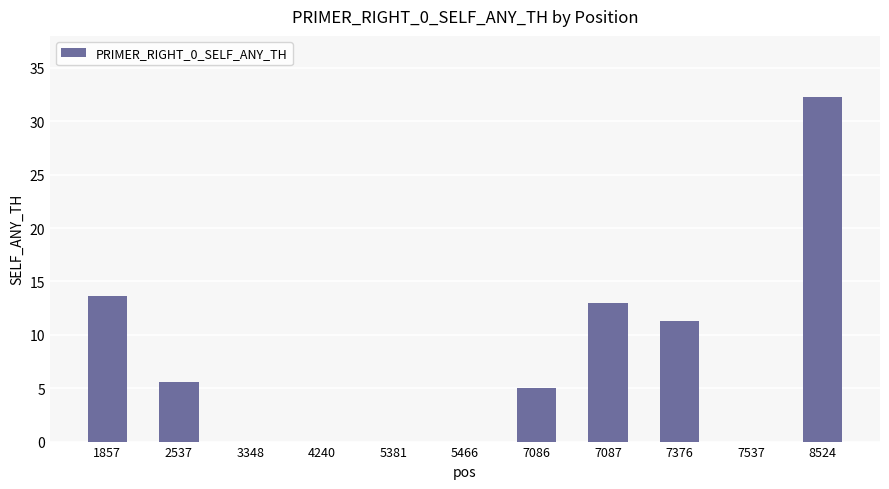

Reading left to right, list all the values displayed in this chart.

13.6	5.6	0.0	0.0	0.0	0.0	5.0	13.0	11.3	0.0	32.3